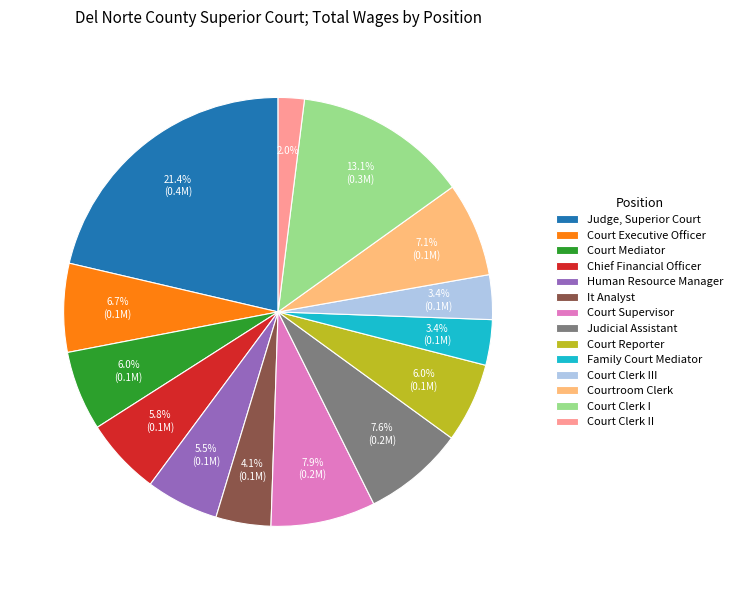

Does Court Mediator represent more than half of the total?

No